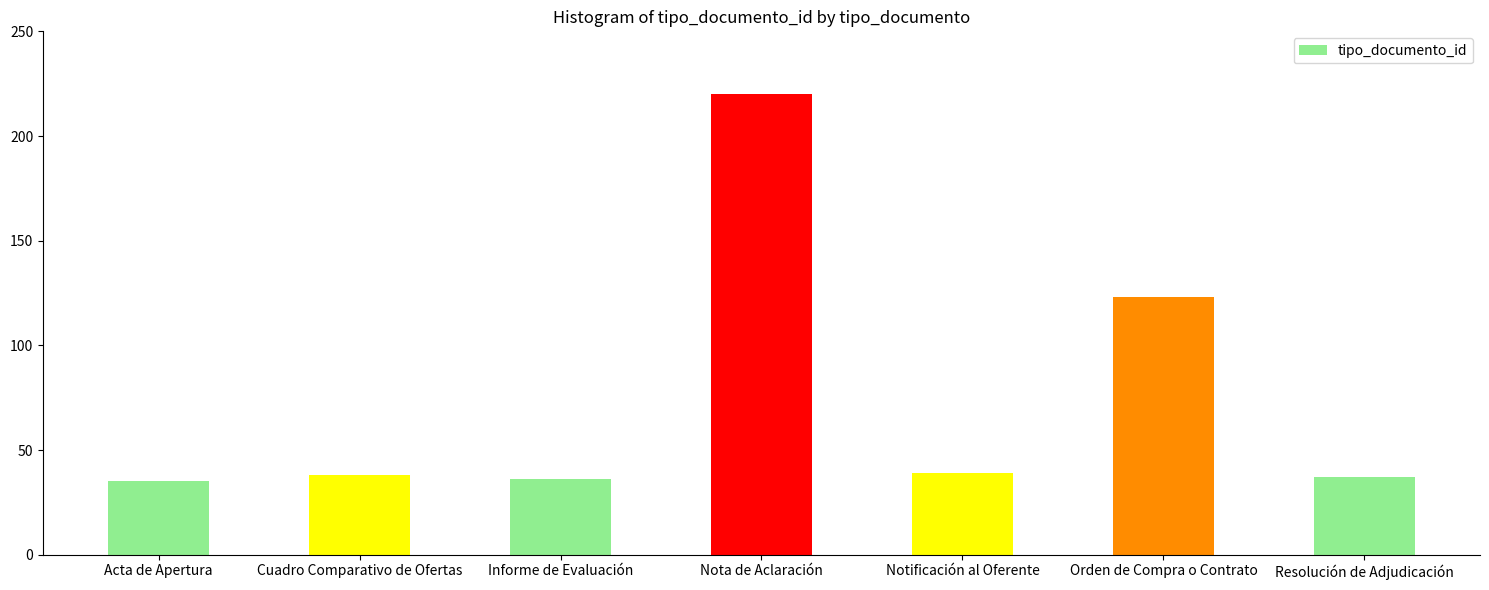

What position from the left is Notificación al Oferente?

5